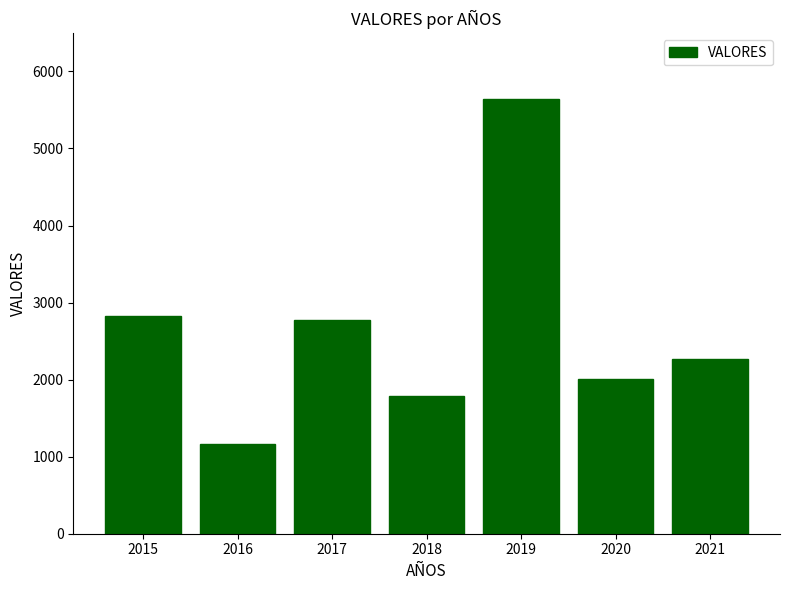

Is it true that the value at 2015 is 2832?

True